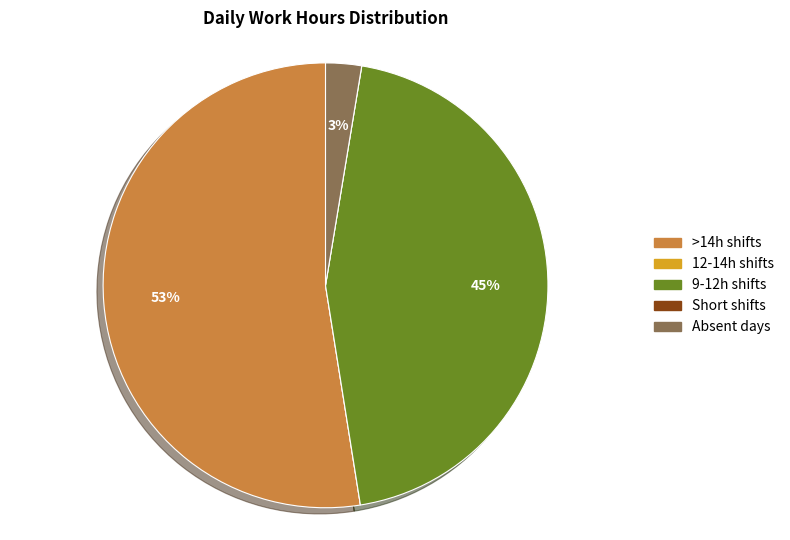

To the nearest percent, what is the average slice percentage?

20%